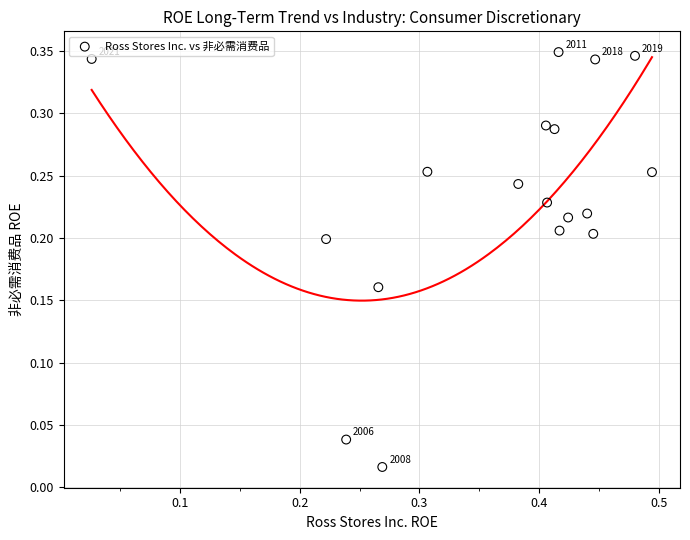

How many points are shown in the scatter plot?

18